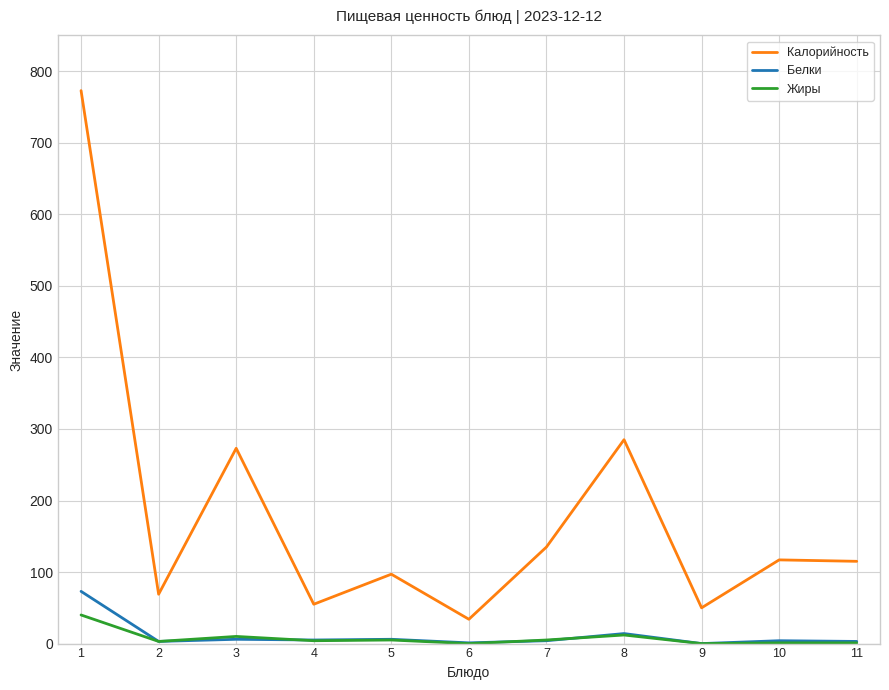

True or false: Жиры and Калорийность cross at least once.

False